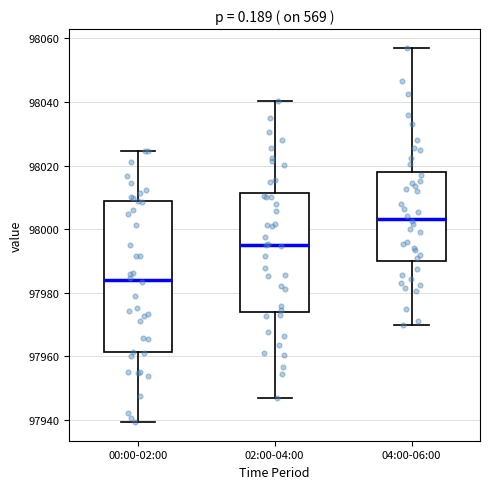

Reading left to right, read every box against the y-axis: the position of its median line, the range the box covers, and the ends of its whiskers. The values are not printed on the chart, so give them approximately, as read against the axis.

00:00-02:00: median 97984, box 97962 to 98008, whiskers 97940 to 98024
02:00-04:00: median 97996, box 97974 to 98012, whiskers 97948 to 98040
04:00-06:00: median 98004, box 97990 to 98018, whiskers 97970 to 98058